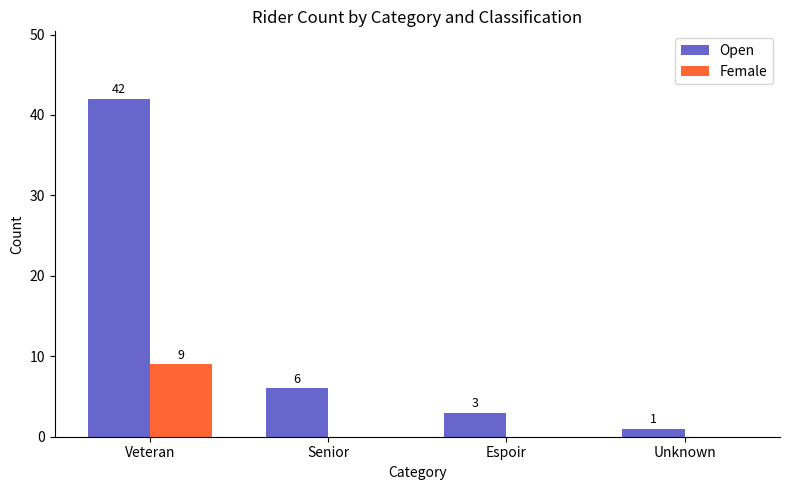

What is the sum of all Open values?

52